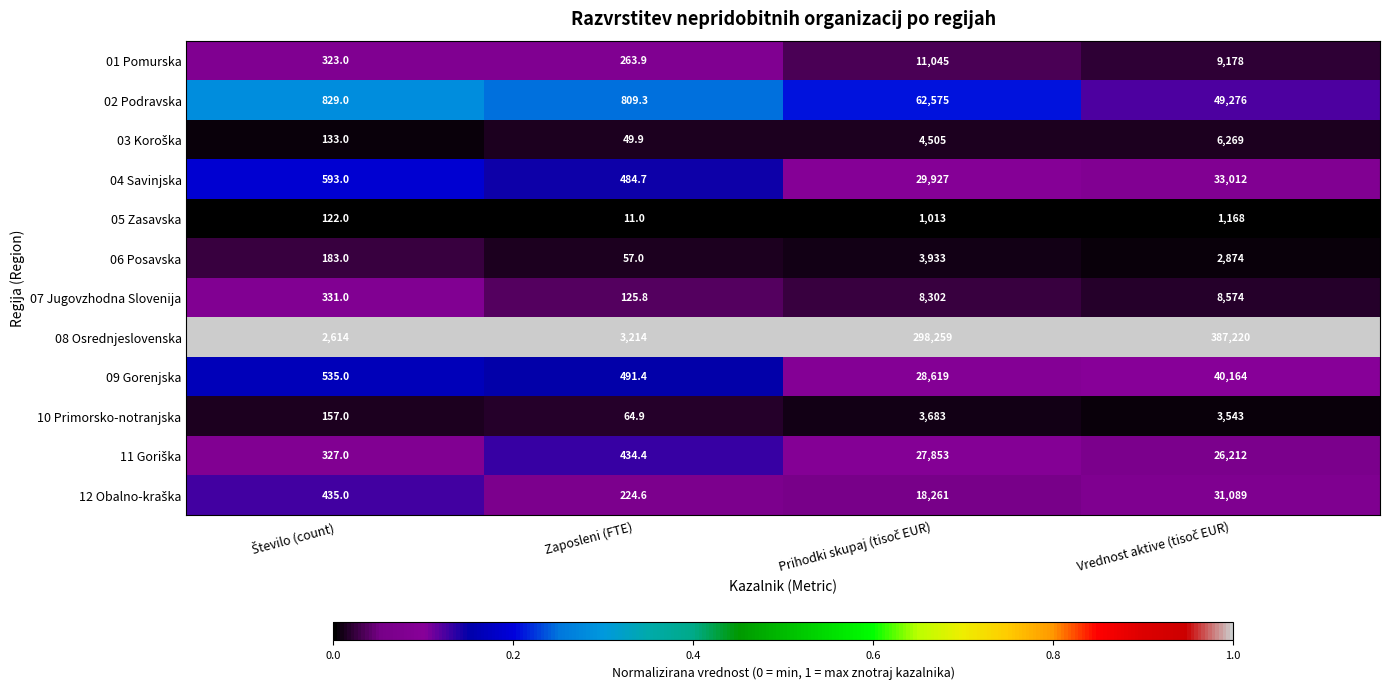

Which series has the largest range (max minus min)?

08 Osrednjeslovenska